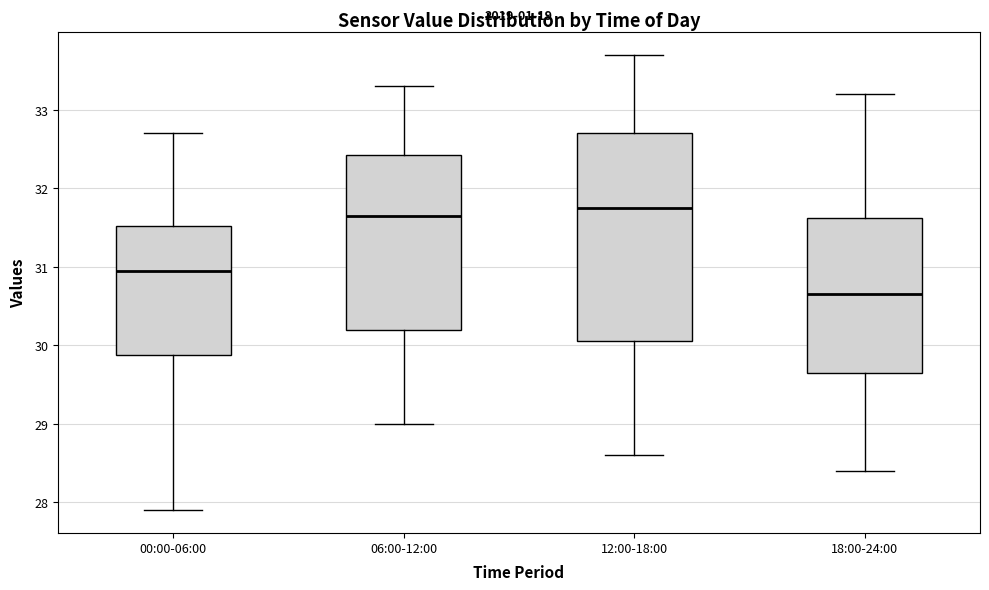

Reading left to right, read every box against the y-axis: the position of its median line, the range the box covers, and the ends of its whiskers. The values are not printed on the chart, so give them approximately, as read against the axis.

00:00-06:00: median 31.0, box 29.9 to 31.5, whiskers 27.9 to 32.7
06:00-12:00: median 31.7, box 30.2 to 32.4, whiskers 29.0 to 33.3
12:00-18:00: median 31.8, box 30.1 to 32.7, whiskers 28.6 to 33.7
18:00-24:00: median 30.7, box 29.7 to 31.6, whiskers 28.4 to 33.2